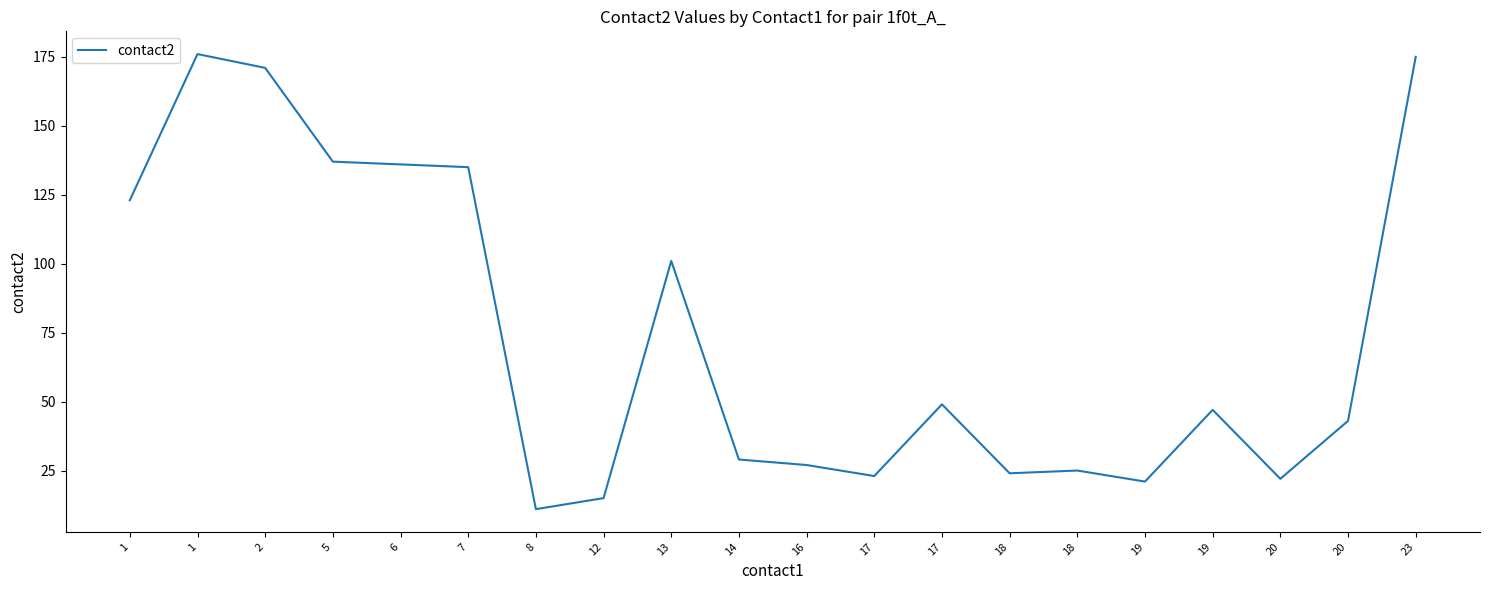

What is the average value?

74